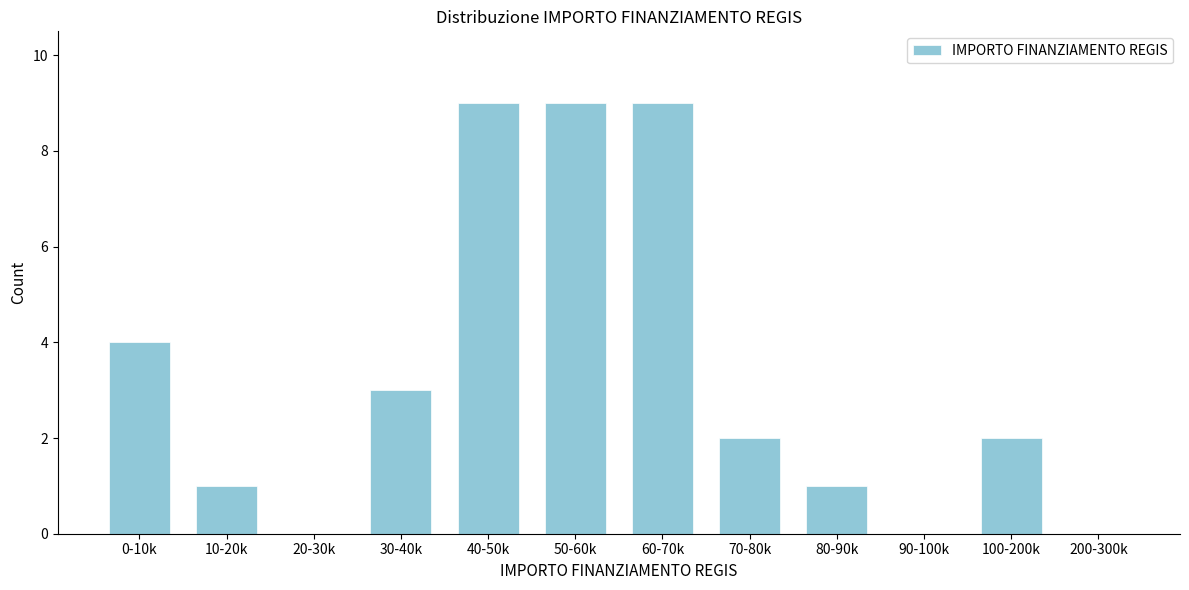

Reading left to right, what are all the values shown in this chart?

0-10k=4	10-20k=1	20-30k=0	30-40k=3	40-50k=9	50-60k=9	60-70k=9	70-80k=2	80-90k=1	90-100k=0	100-200k=2	200-300k=0